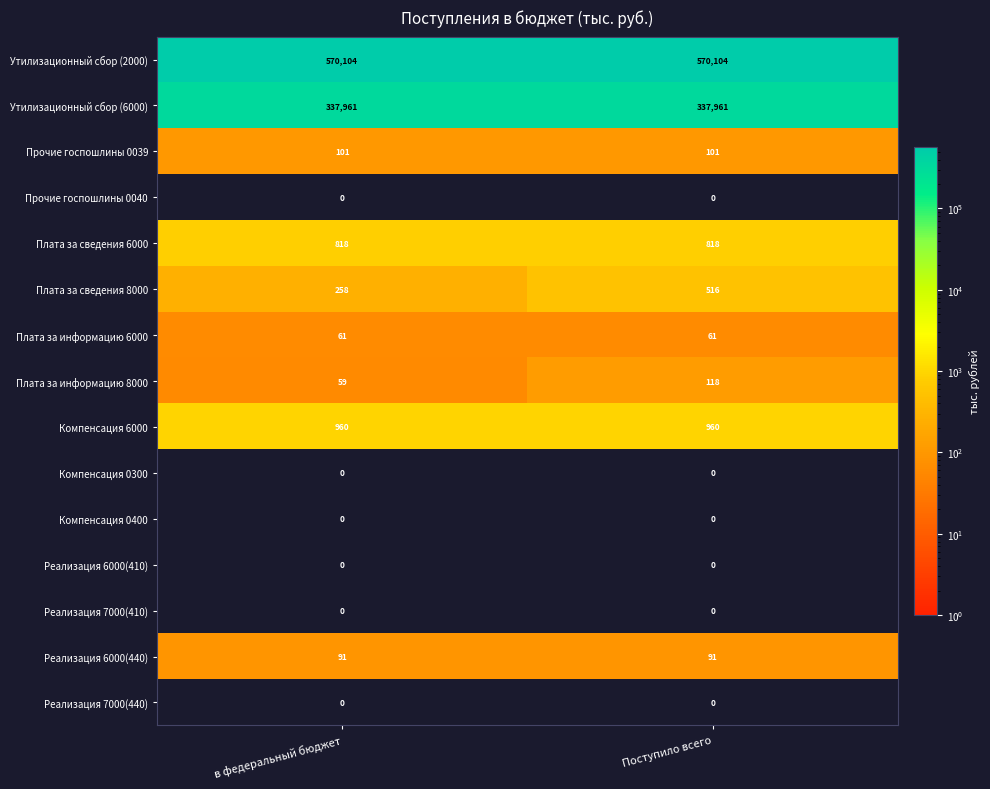

What is the total value across all series at в федеральный бюджет?

910413